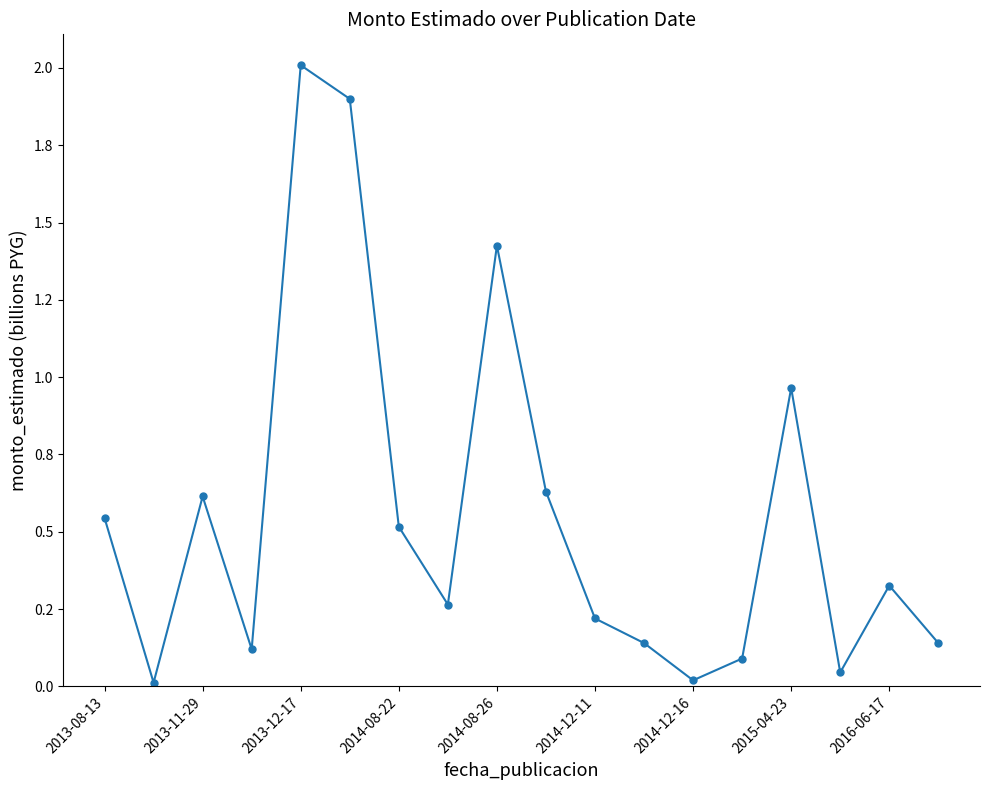

What is the sum of all values?

10.0